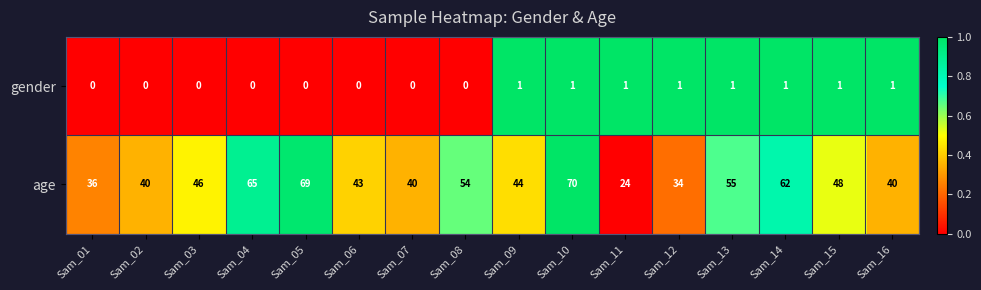

True or false: gender has a value of -1 at Sam_07.

False